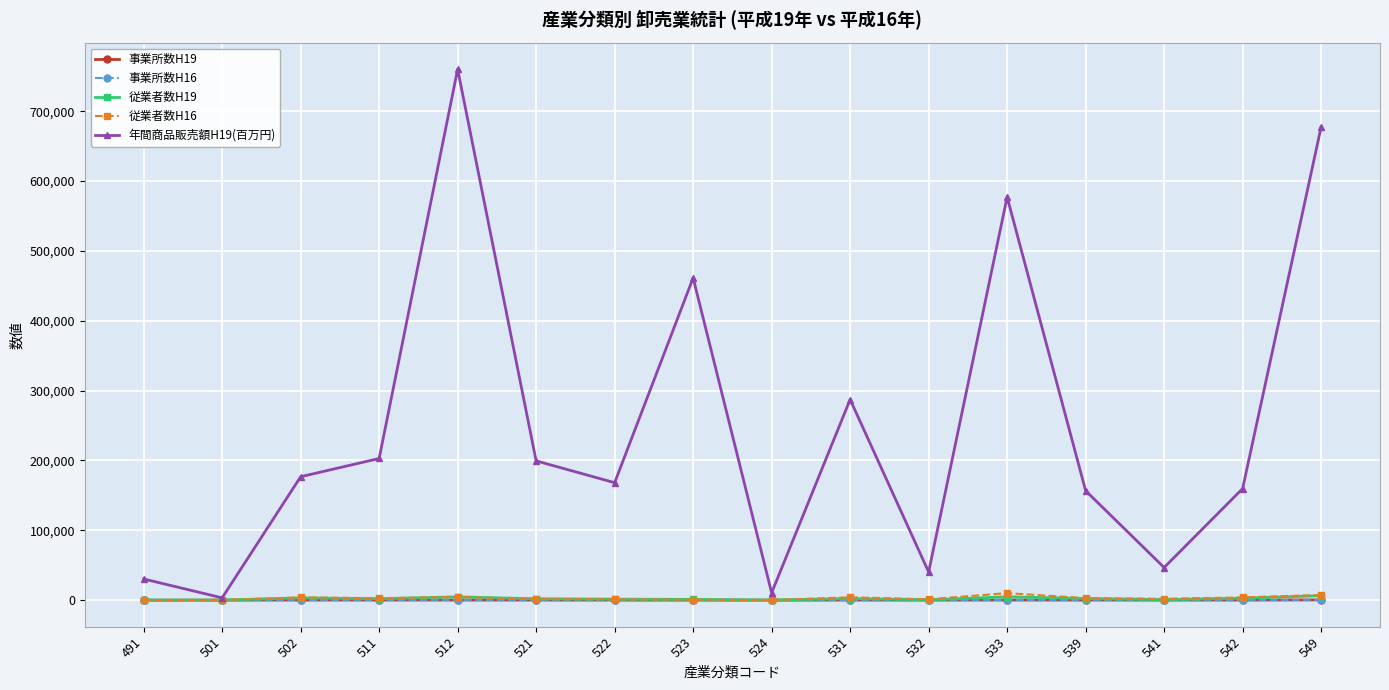

What is the greatest value displayed?

760227